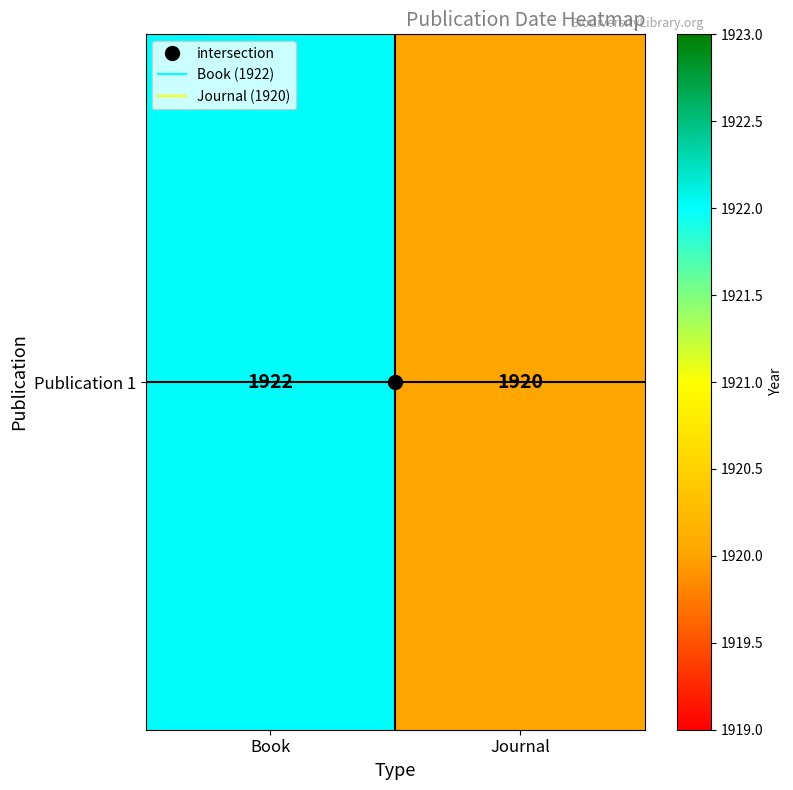

How many distinct data groups are displayed?

1